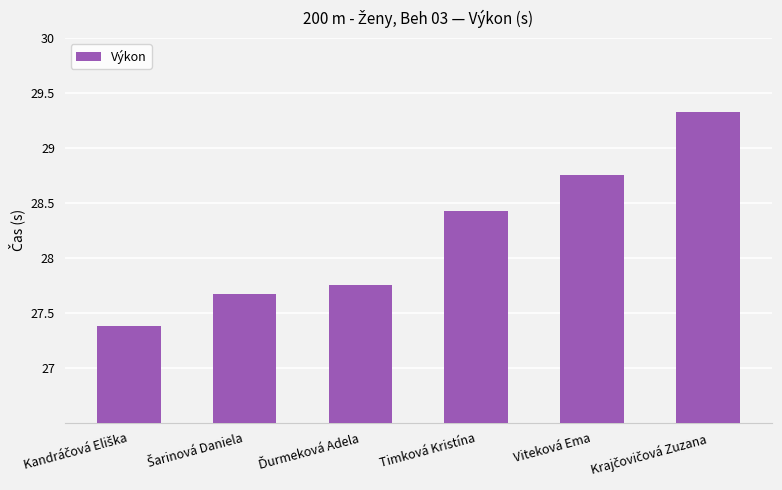

What is the value of the 4th bar from the left?

28.4